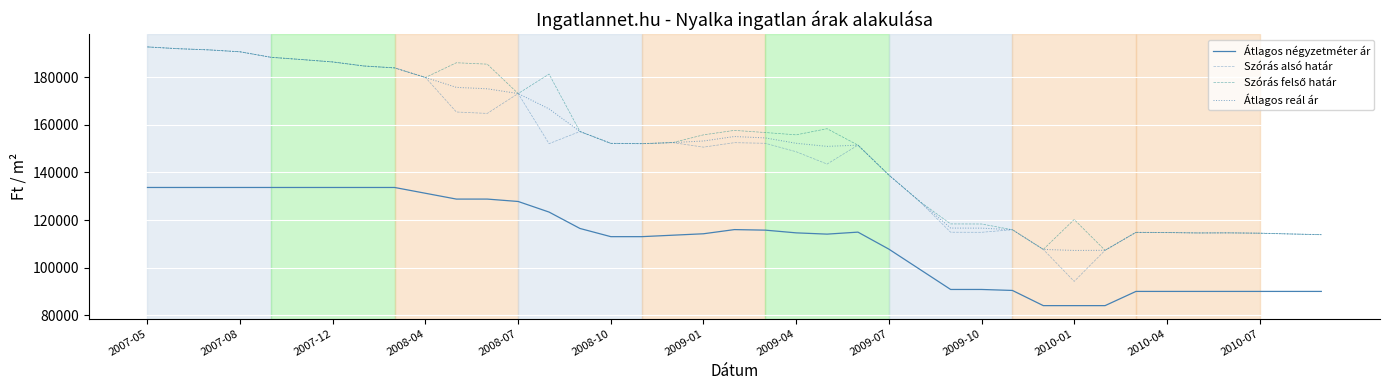

What is the highest value of the Átlagos négyzetméter ár series?

133684